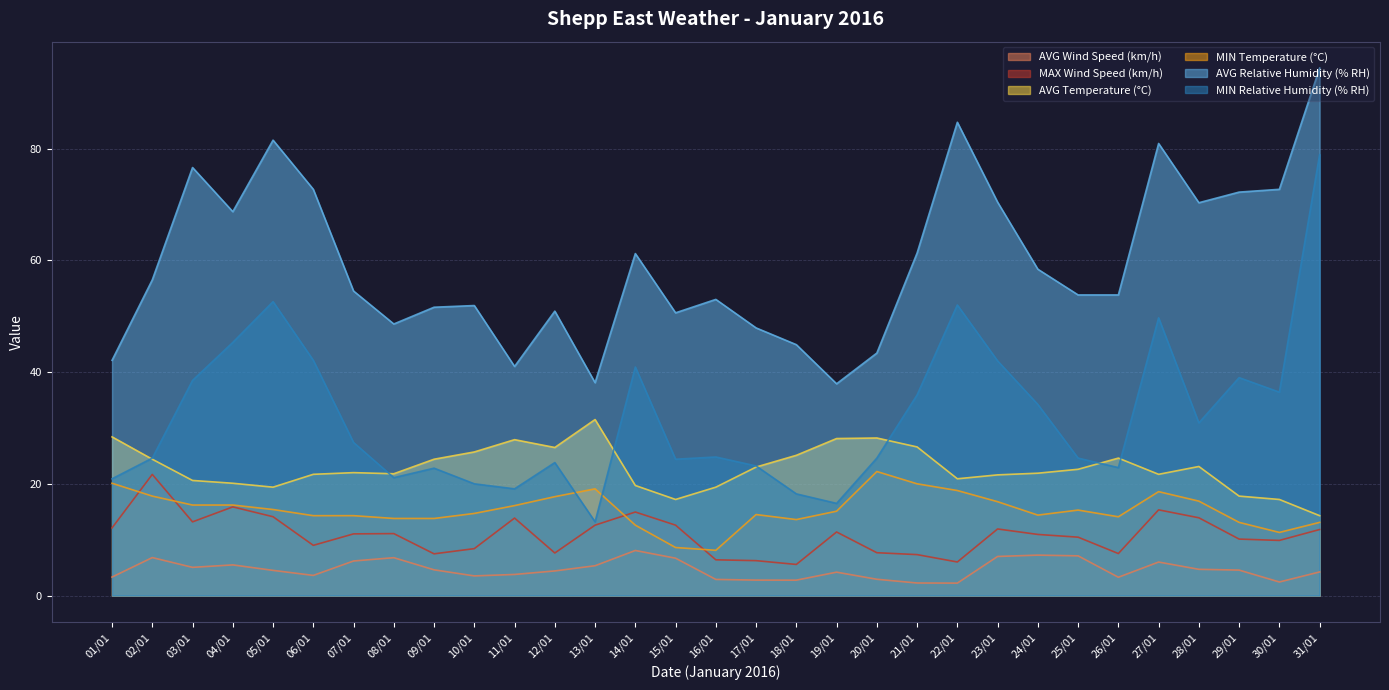

What is the highest value of the MIN Relative Humidity (% RH) series?

78.9